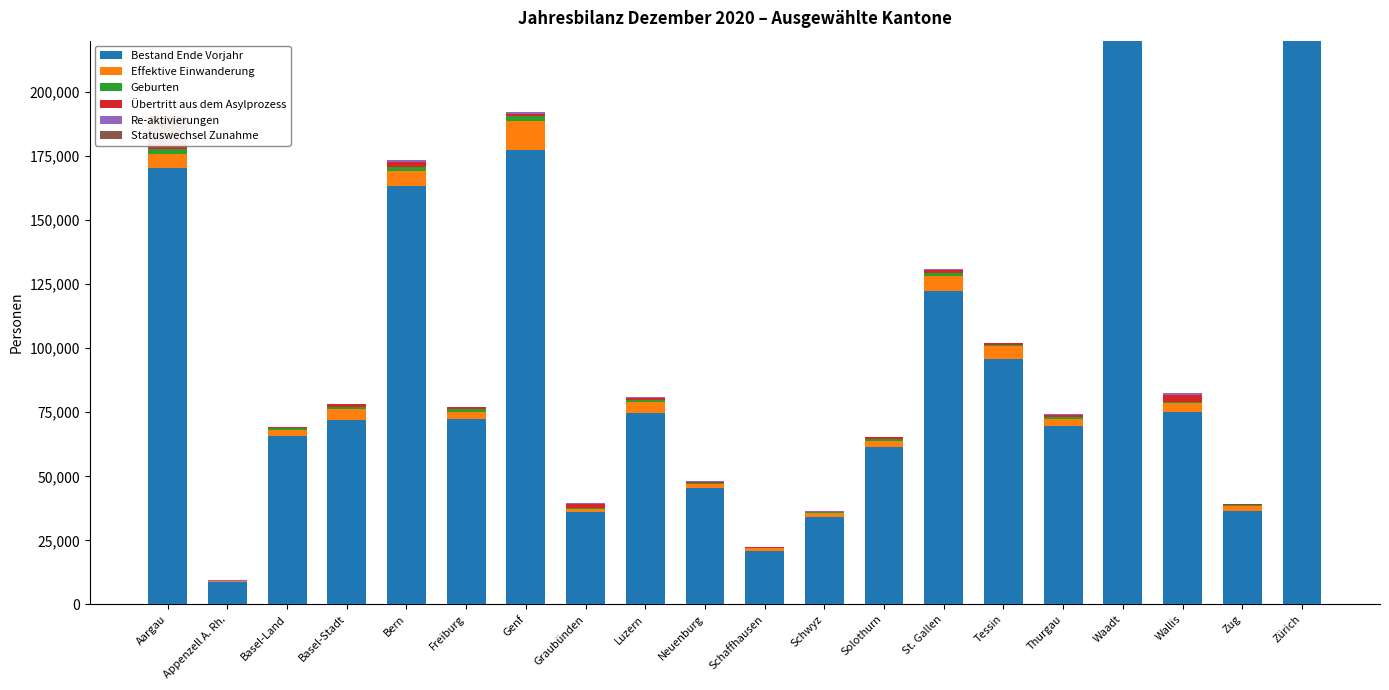

What is the maximum value for Bestand Ende Vorjahr?

408624